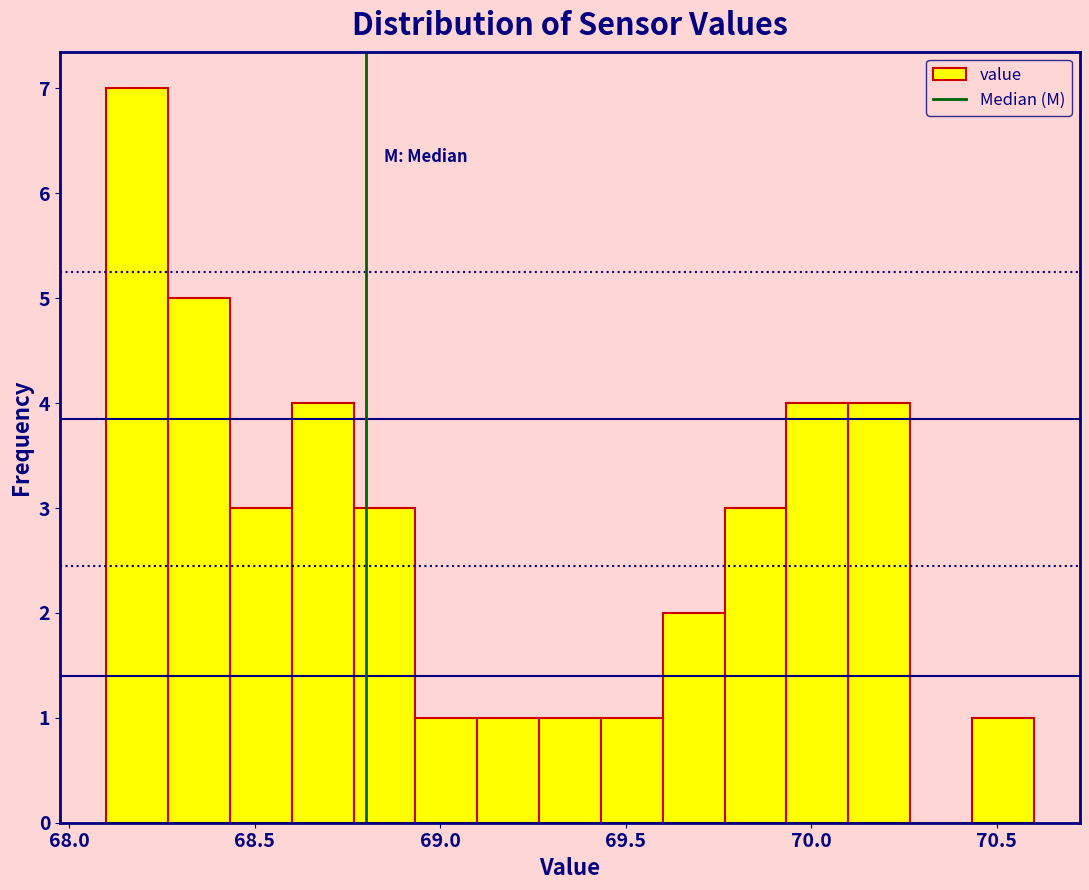

Read against the x-axis, roughly where is the centre of the tallest bar?

68.20